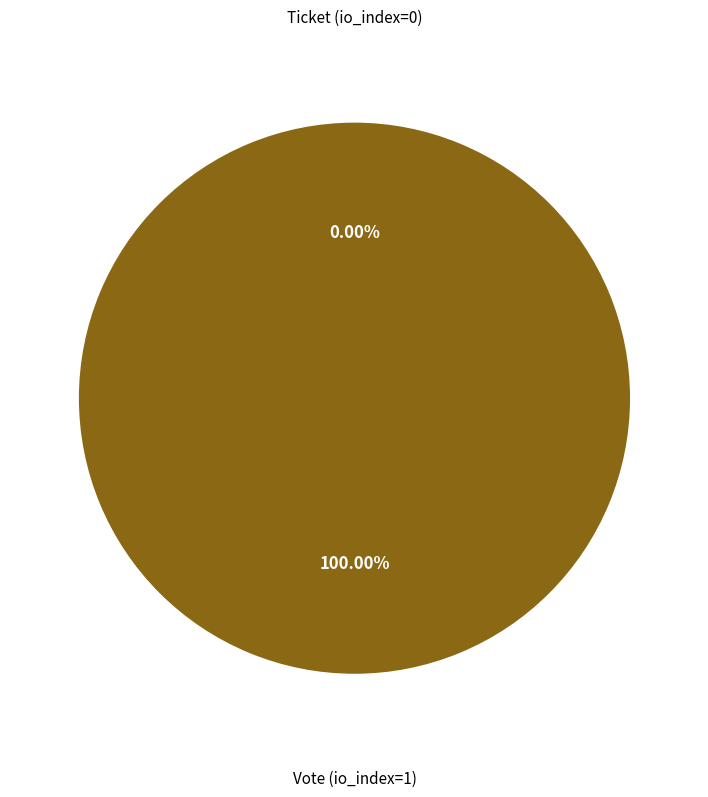

Does Ticket (io_index=0) account for over 50% of the chart?

No